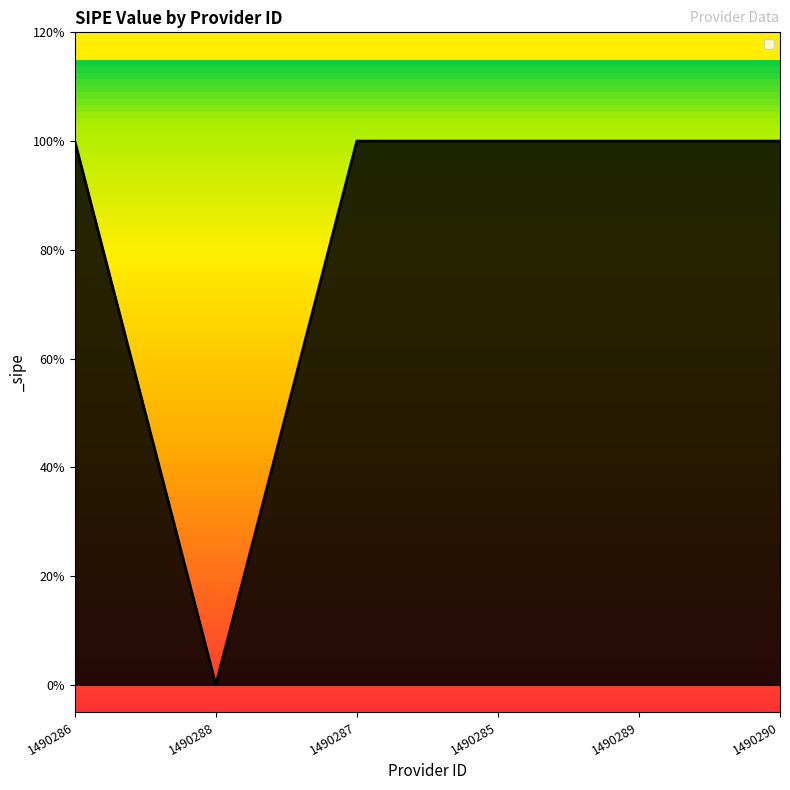

What is the difference between the maximum and minimum values?

1